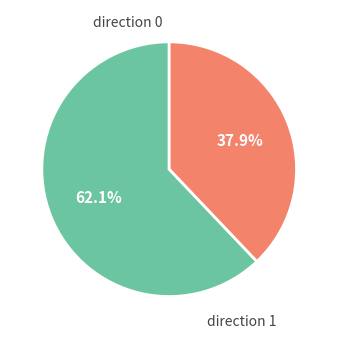

Count the number of slices in the pie.

2